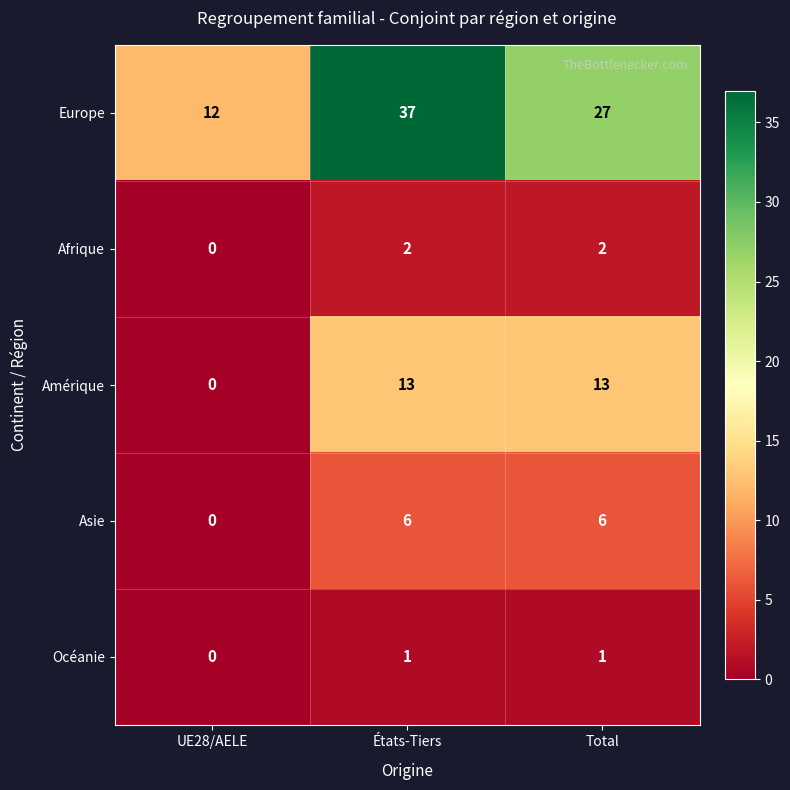

Which series has the largest total across all categories?

Europe